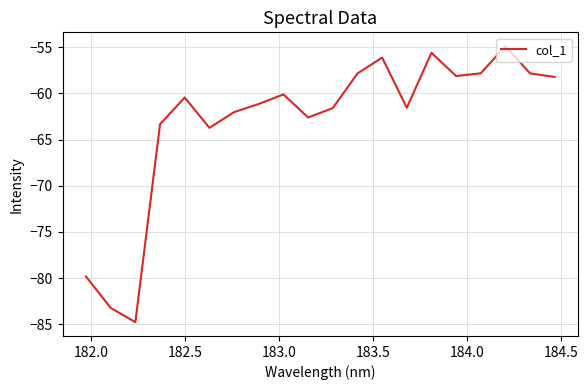

What is the greatest value displayed?

-54.9